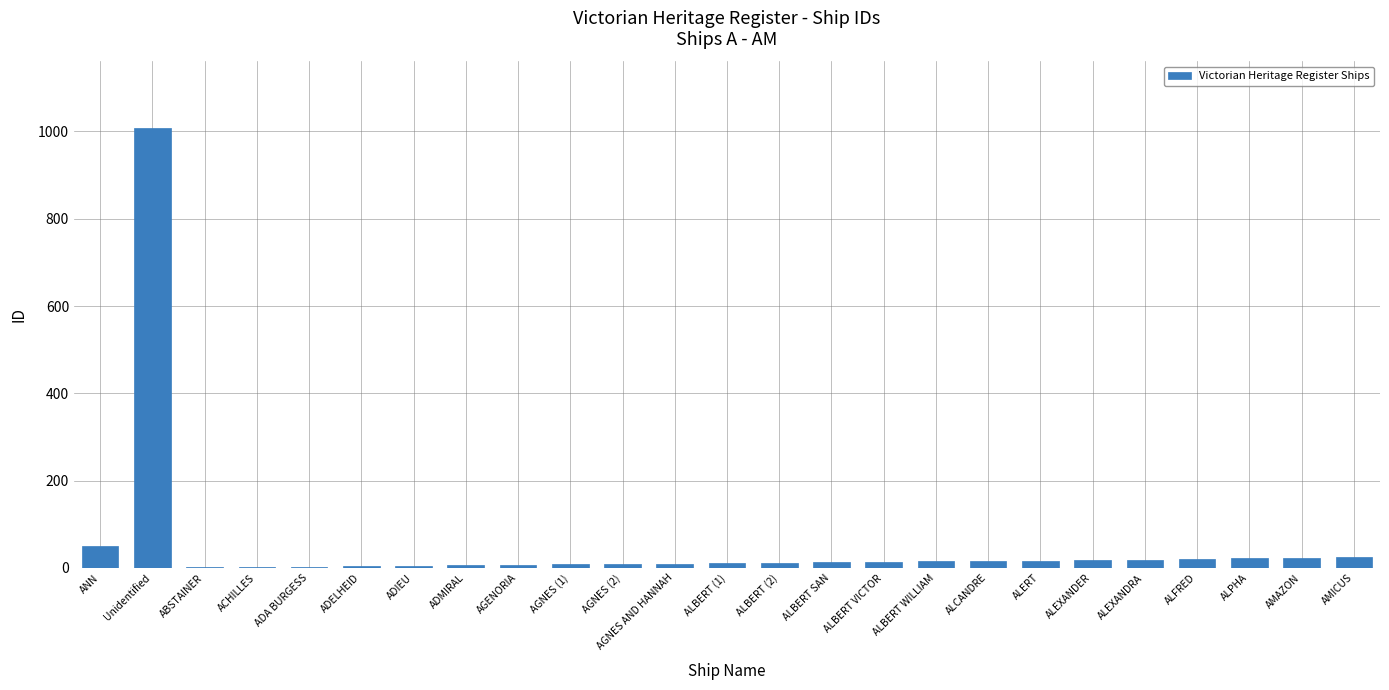

What is the change in value from AGENORIA to ALBERT (2)?

+5